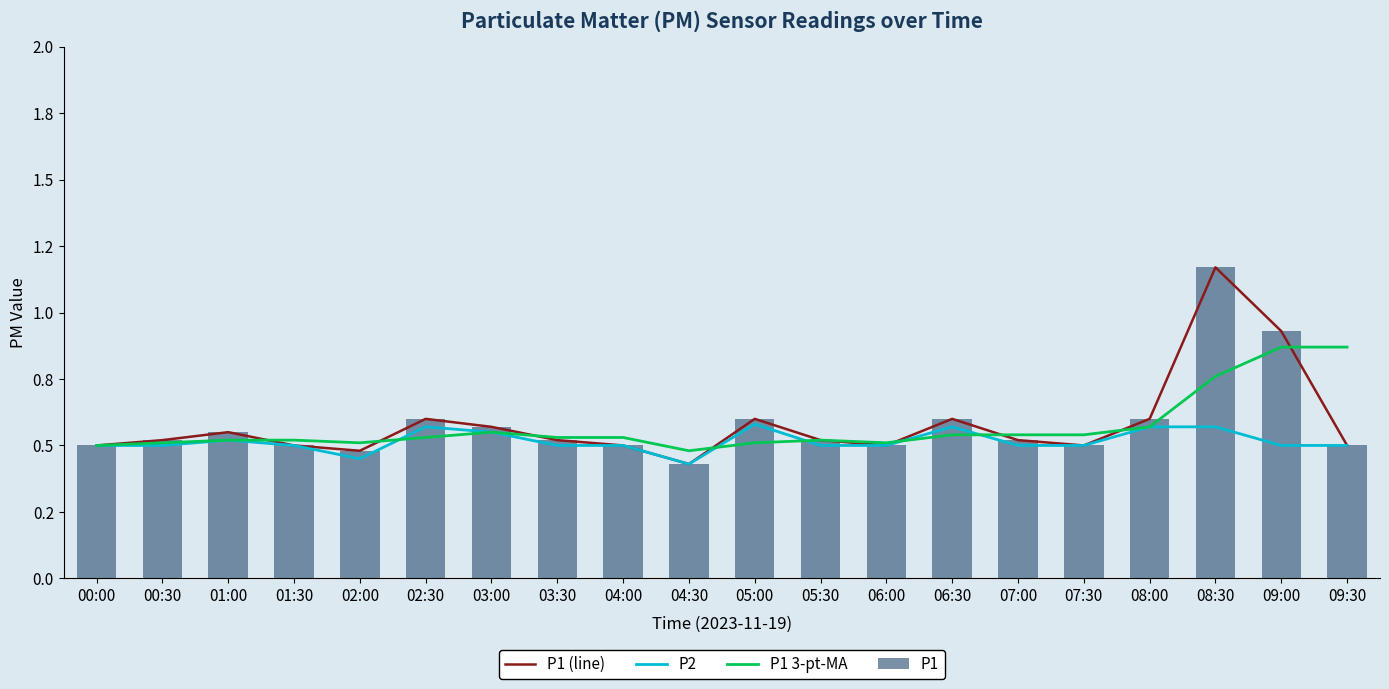

Reading left to right, list all the values displayed in this chart.

P1 (line): 0.5	0.5	0.6	0.5	0.5	0.6	0.6	0.5	0.5	0.4	0.6	0.5	0.5	0.6	0.5	0.5	0.6	1.2	0.9	0.5
P2: 0.5	0.5	0.5	0.5	0.5	0.6	0.6	0.5	0.5	0.4	0.6	0.5	0.5	0.6	0.5	0.5	0.6	0.6	0.5	0.5
P1 3-pt-MA: 0.5	0.5	0.5	0.5	0.5	0.5	0.6	0.5	0.5	0.5	0.5	0.5	0.5	0.5	0.5	0.5	0.6	0.8	0.9	0.9
P1: 0.5	0.5	0.6	0.5	0.5	0.6	0.6	0.5	0.5	0.4	0.6	0.5	0.5	0.6	0.5	0.5	0.6	1.2	0.9	0.5